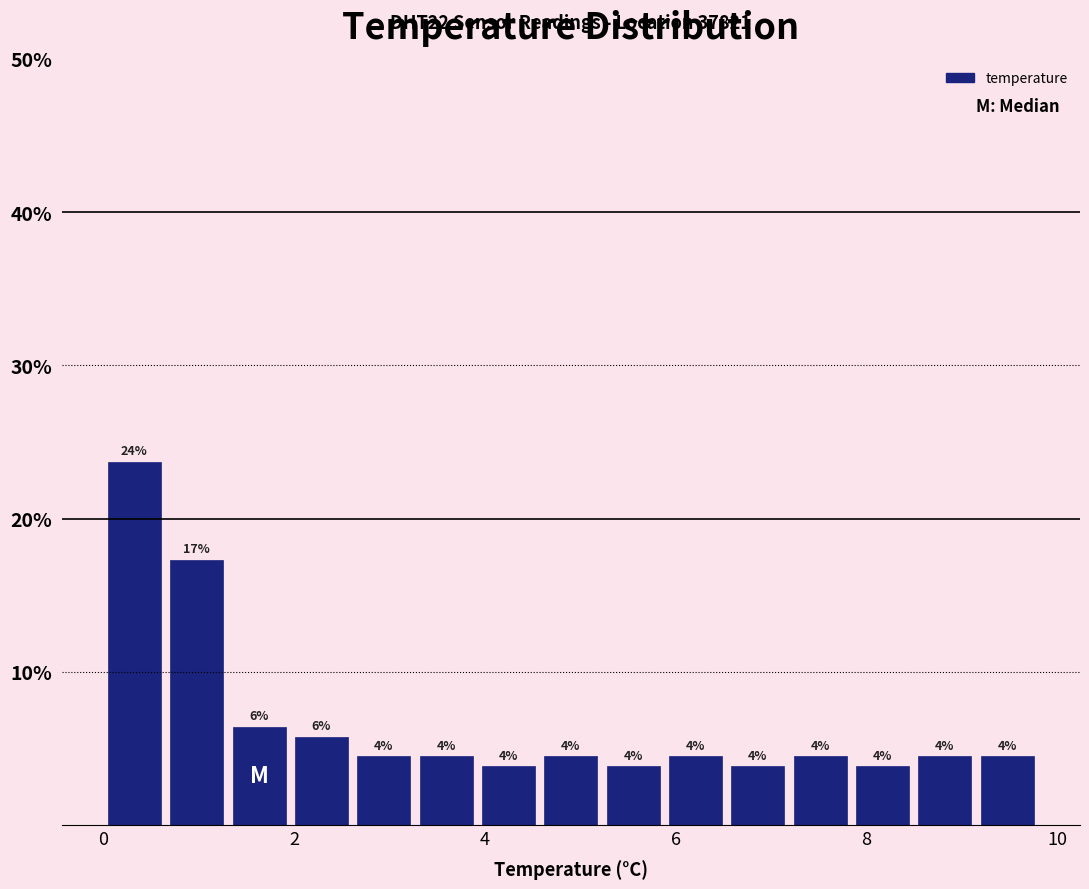

Read against the x-axis, roughly where is the centre of the tallest bar?

0.4